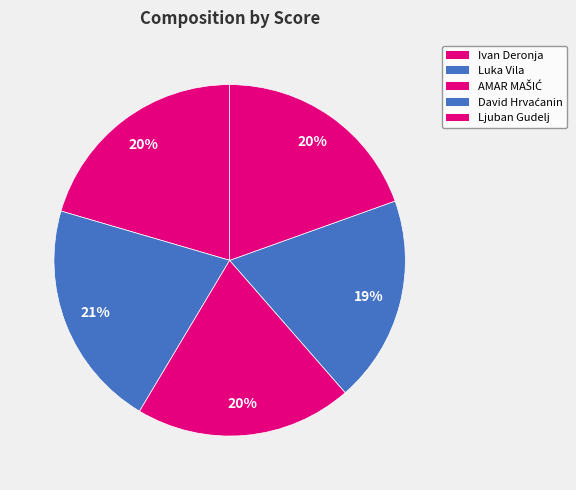

Count the number of slices in the pie.

5